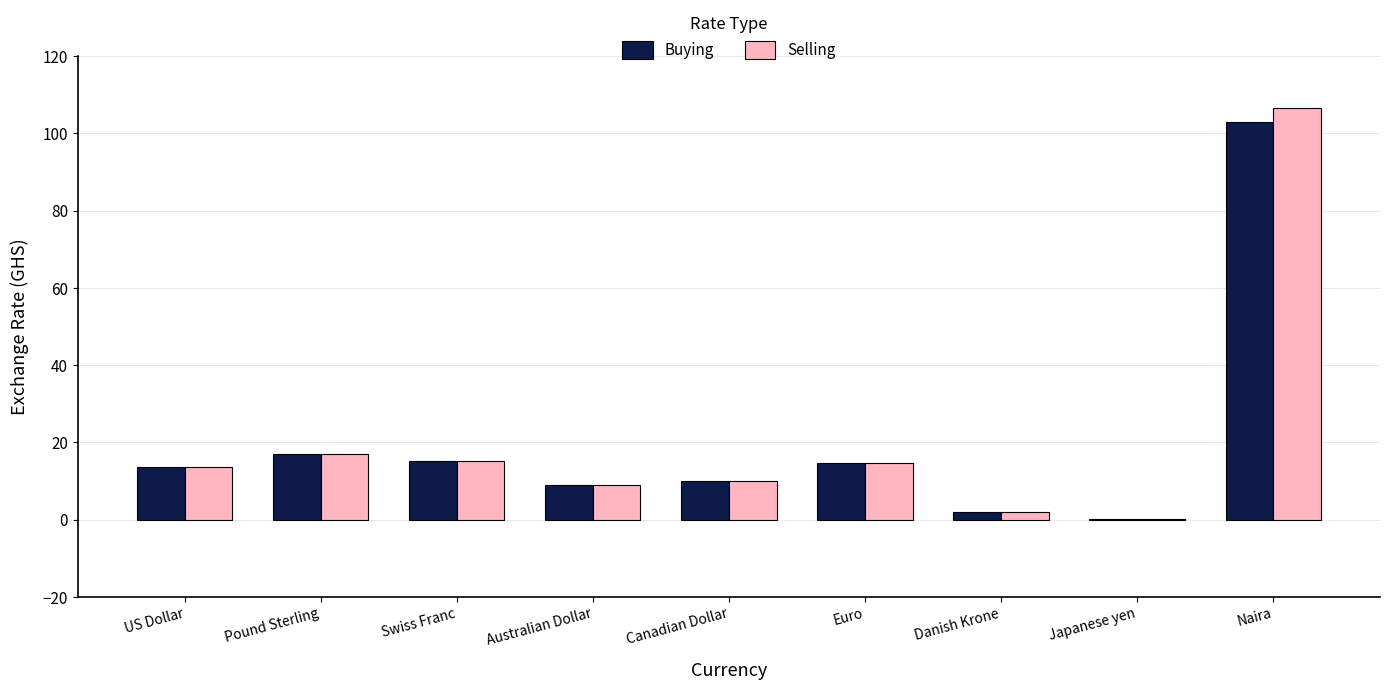

How many values in the Selling series exceed 13?

5